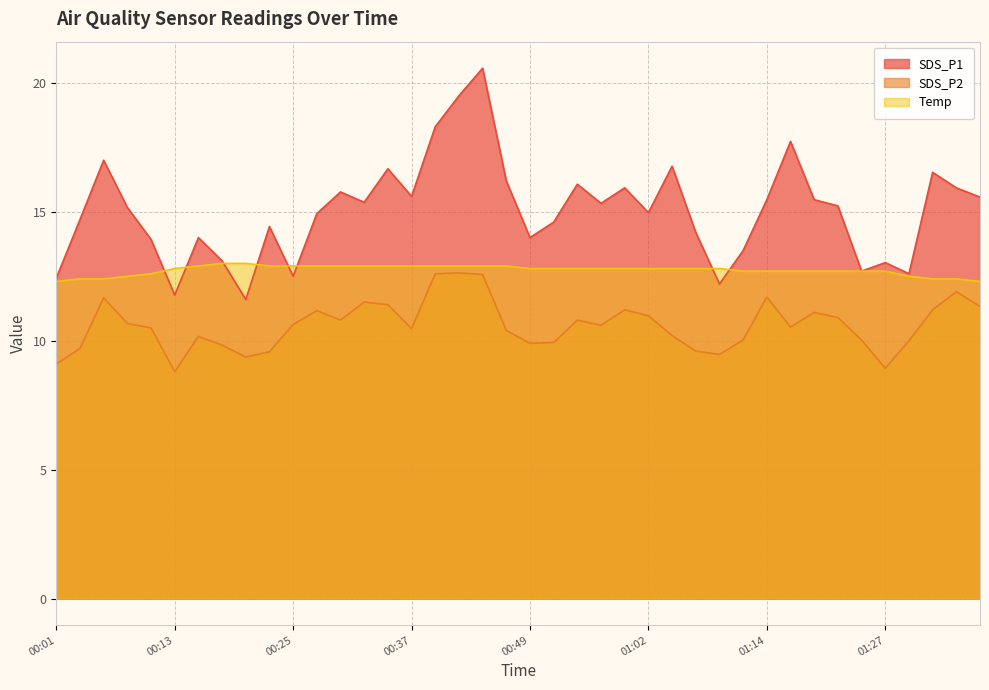

True or false: SDS_P2 has a value of 15.6 at 00:27.

False